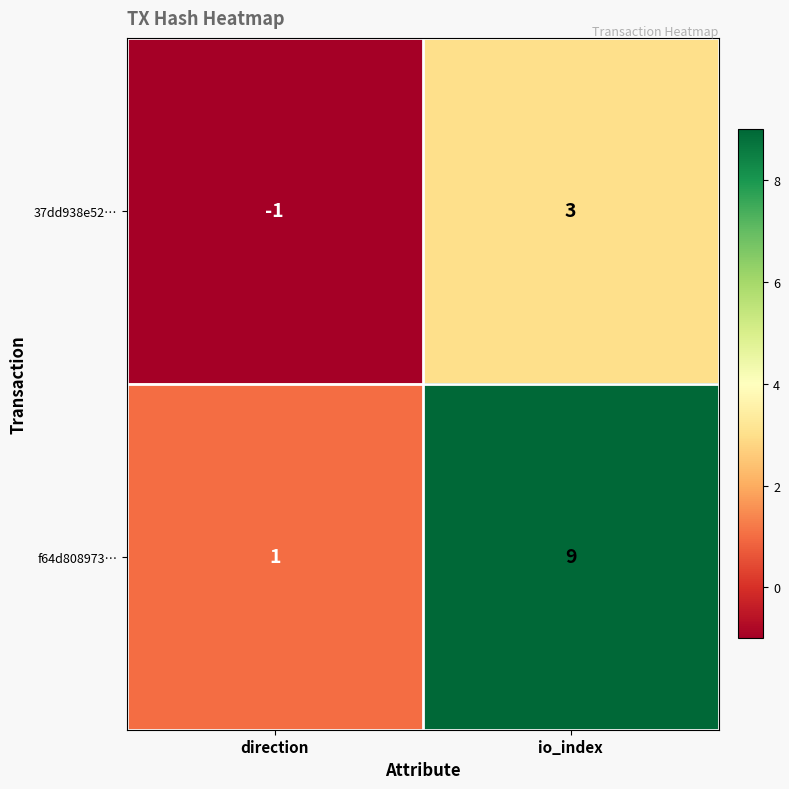

At which label is f64d808973… closest to 5?

direction